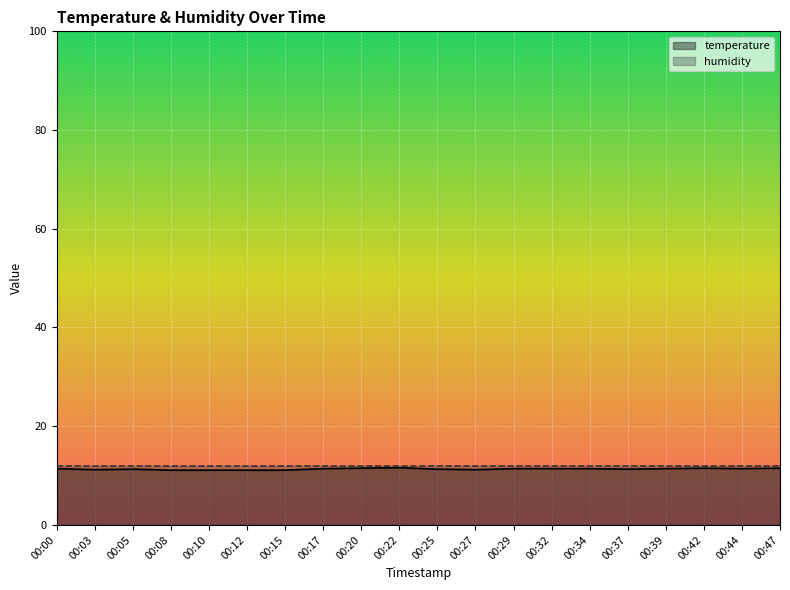

How many lines are shown in the chart?

2